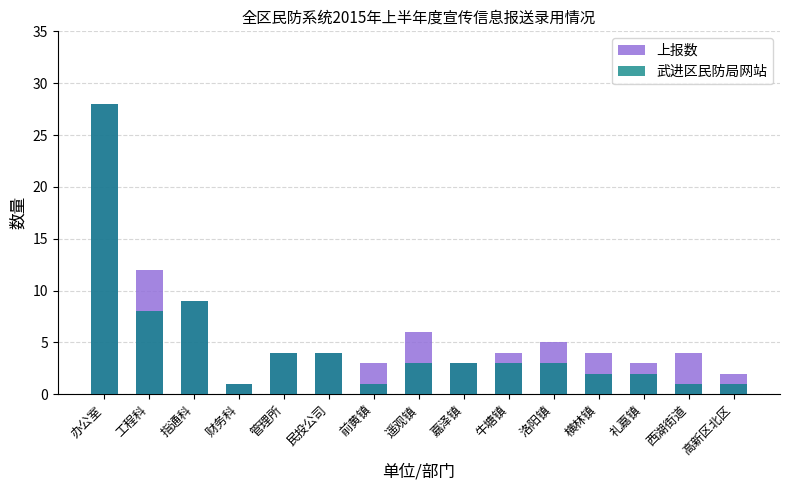

What is the sum of all 武进区民防局网站 values?

73